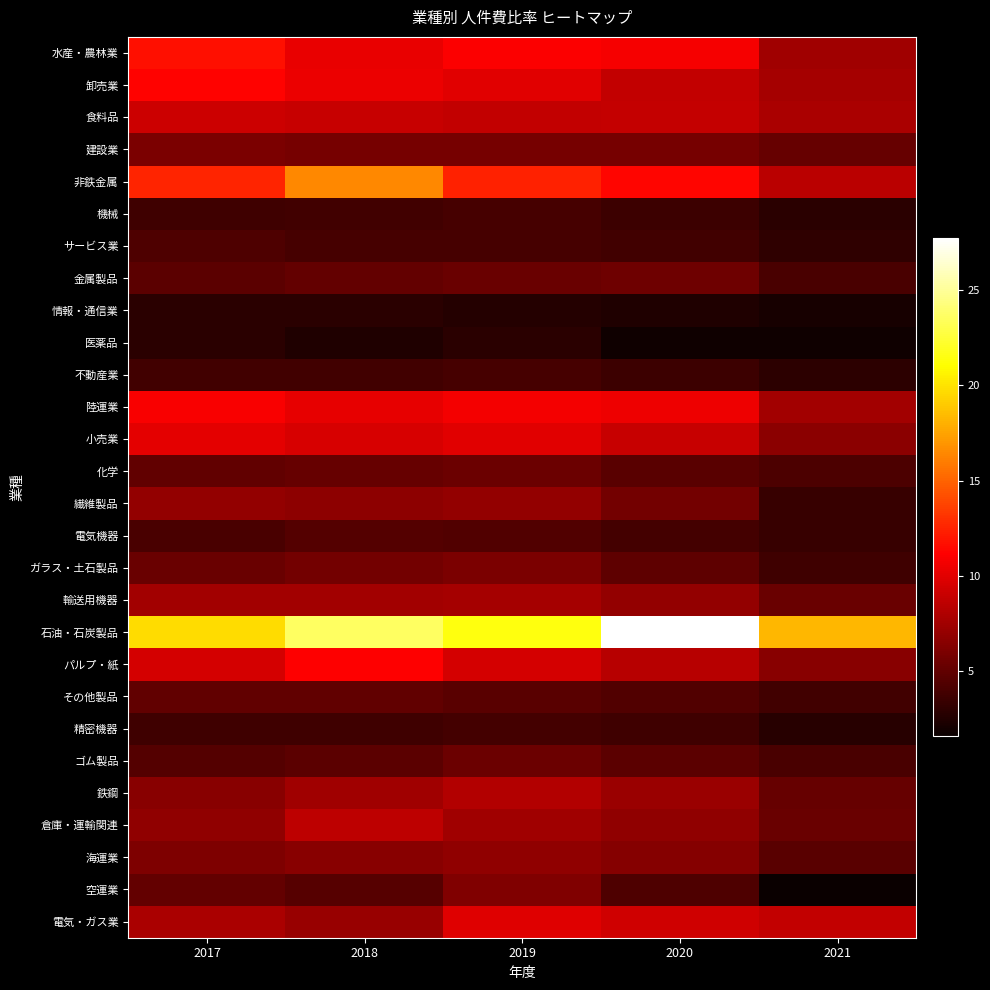

At which category is the sum across all series the highest?

2018